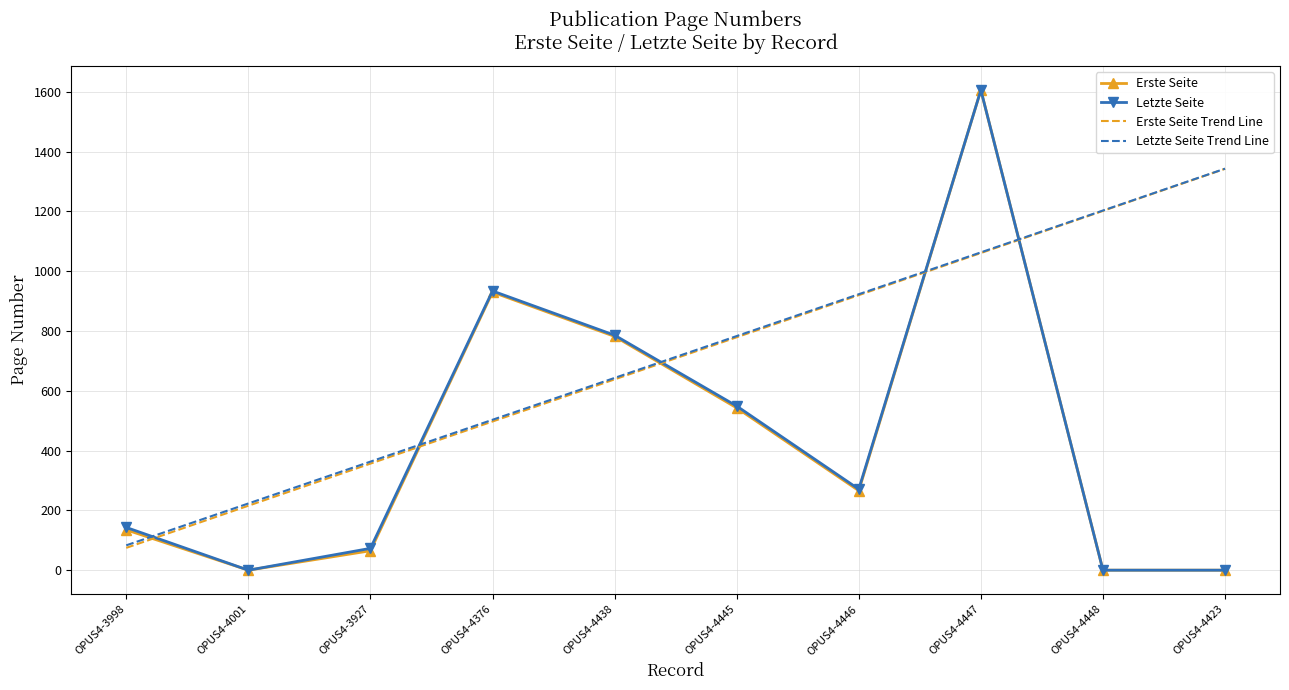

What position from the right is OPUS4-4446?

4